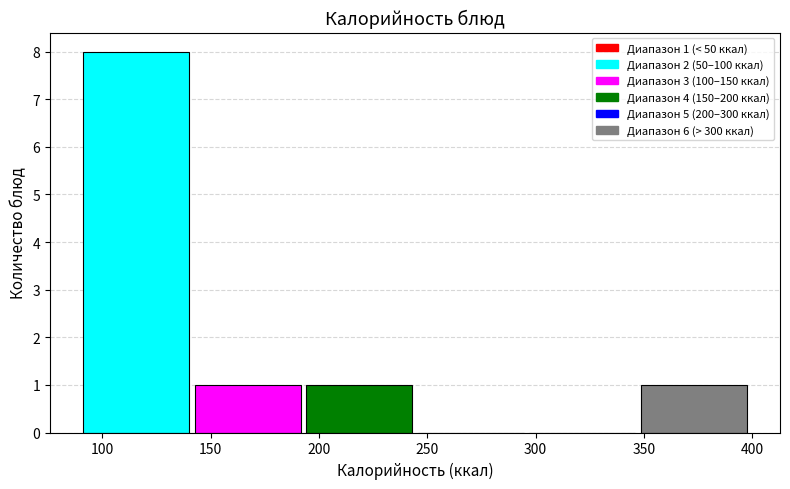

Over which range of the x-axis is the bar tallest?

90 to 145